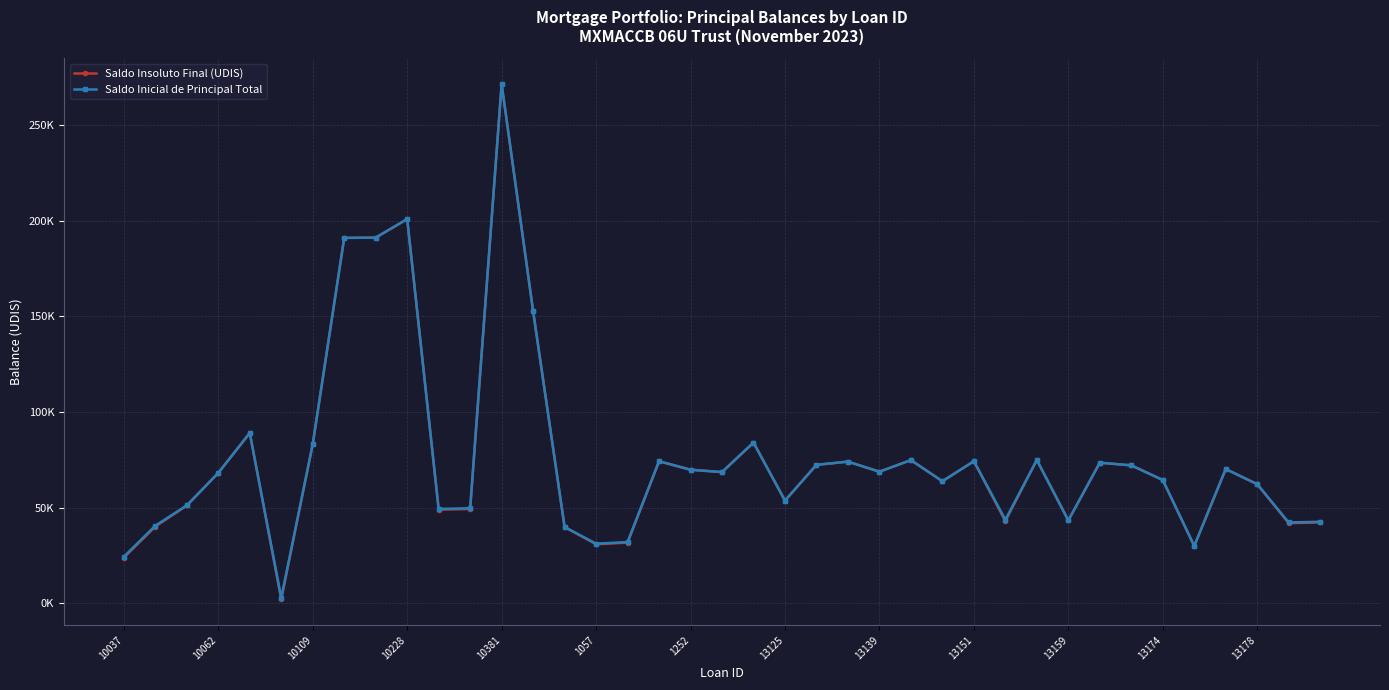

What is the sum of all Saldo Insoluto Final (UDIS) values?

2961819.5